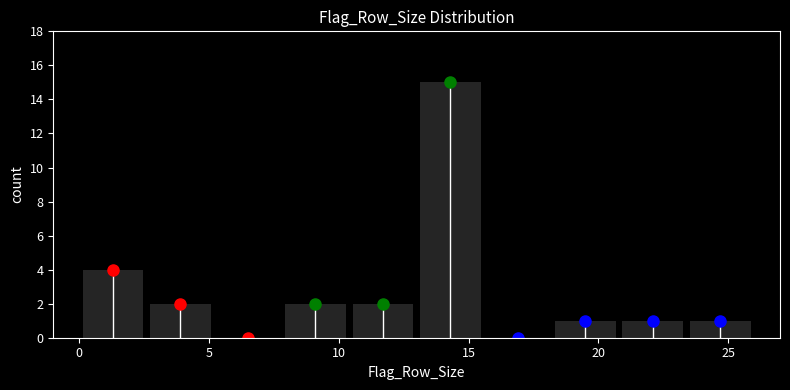

How tall is the bar that spans 13.0 to 15.6 on the x-axis? Neither the bar edges nor the heights are printed on the chart, so give them approximately, as read against the axes.

15